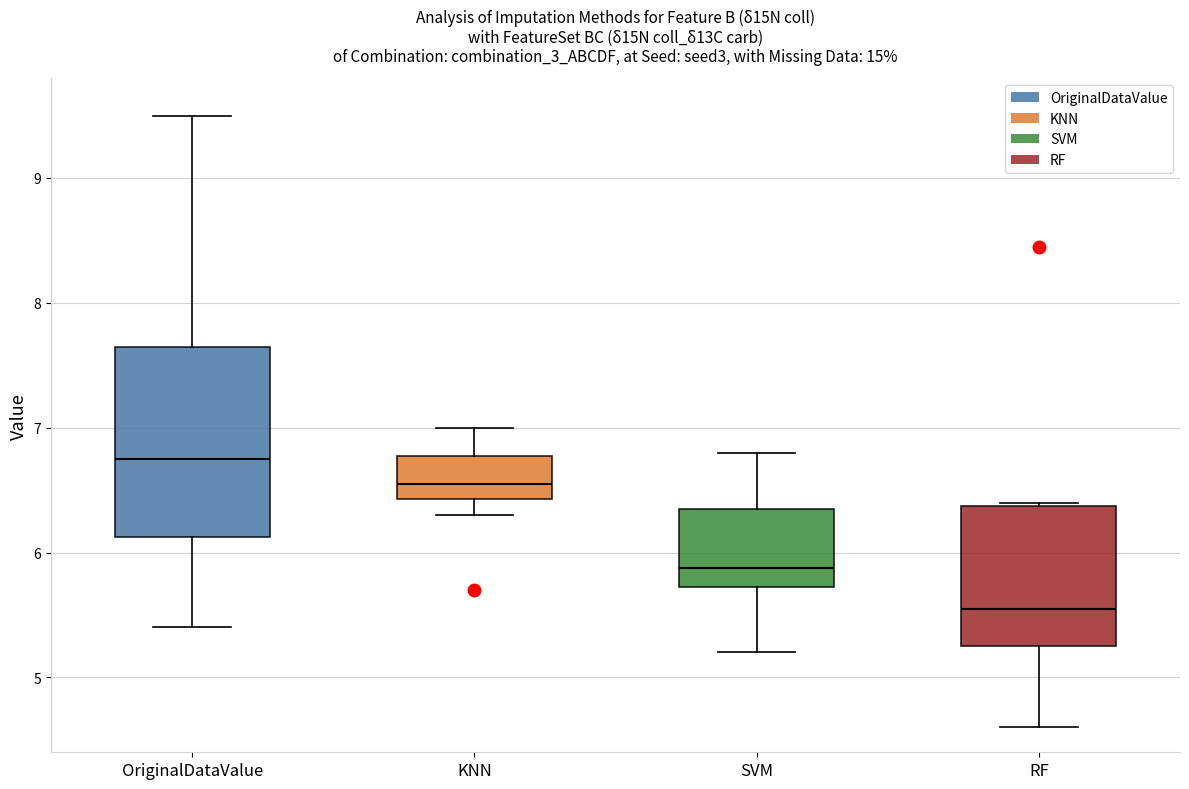

Where does the lower whisker of the box for SVM end on the y-axis? The values are not printed on the chart, so give them approximately, as read against the axis.

5.2